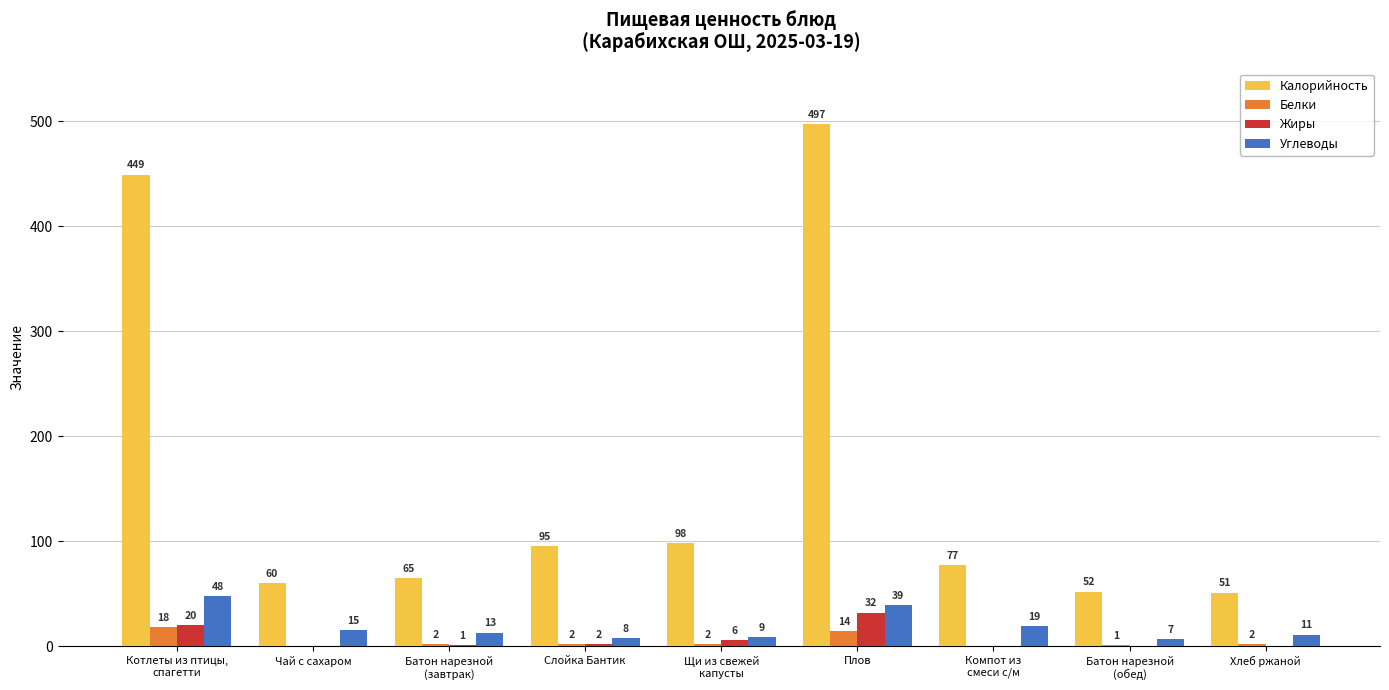

Which series has the largest total across all categories?

Калорийность